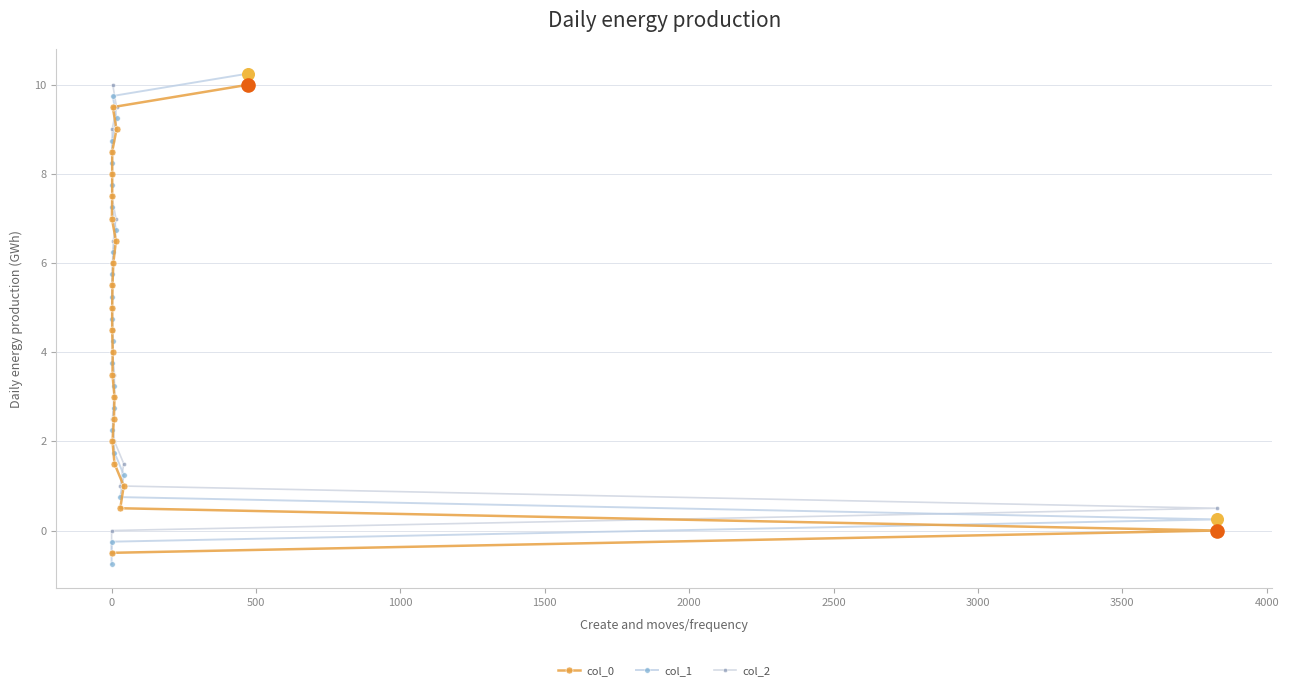

Which series has the largest total across all categories?

col_1